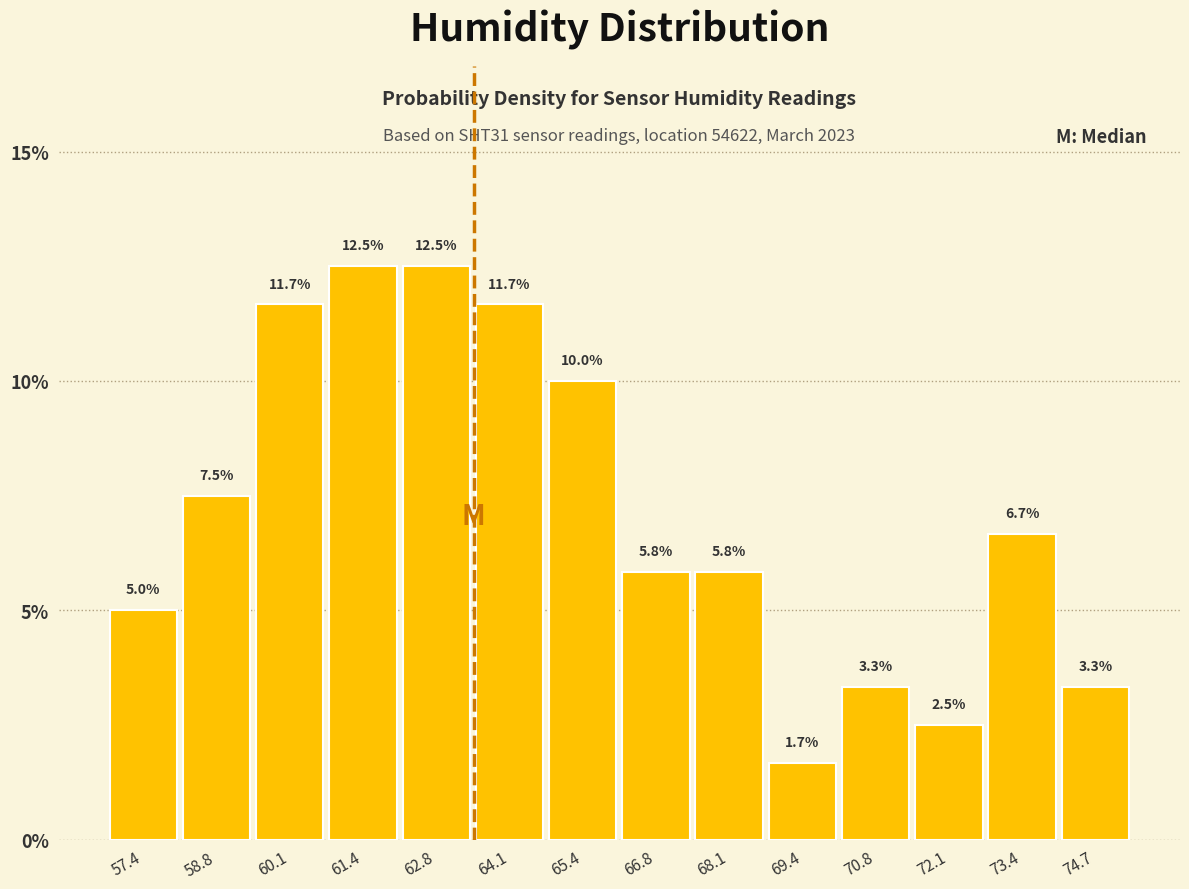

How tall is the bar that spans 56.8 to 58.2 on the x-axis? The bar edges are not printed on the chart, so give them approximately, as read against the axis.

5.0